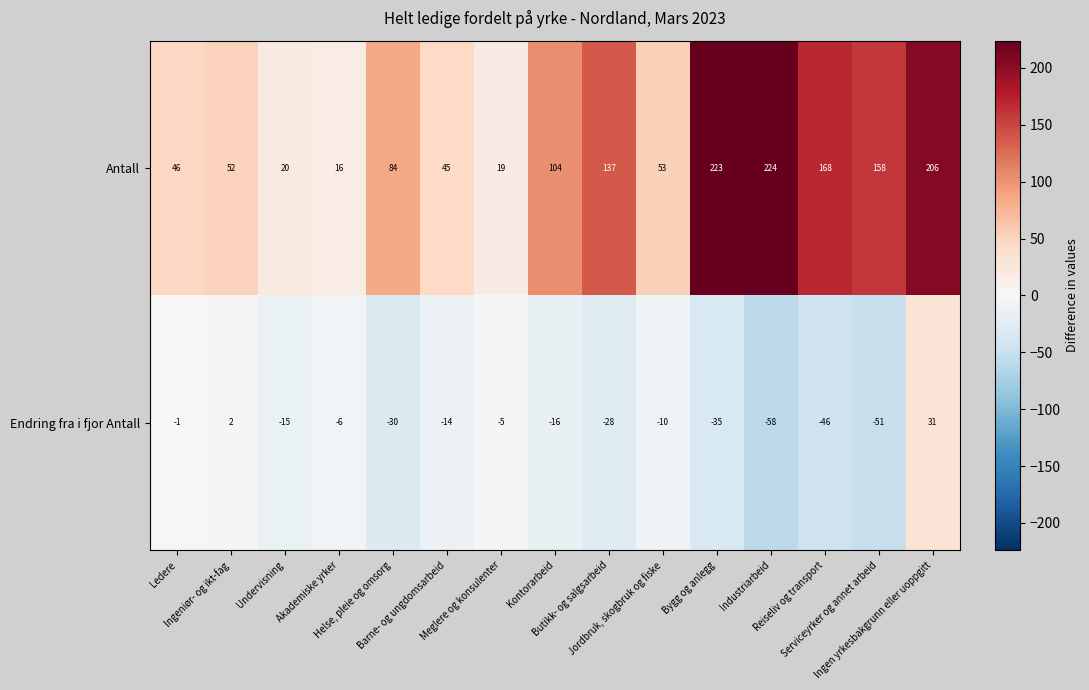

Which series has the widest spread of values?

Antall